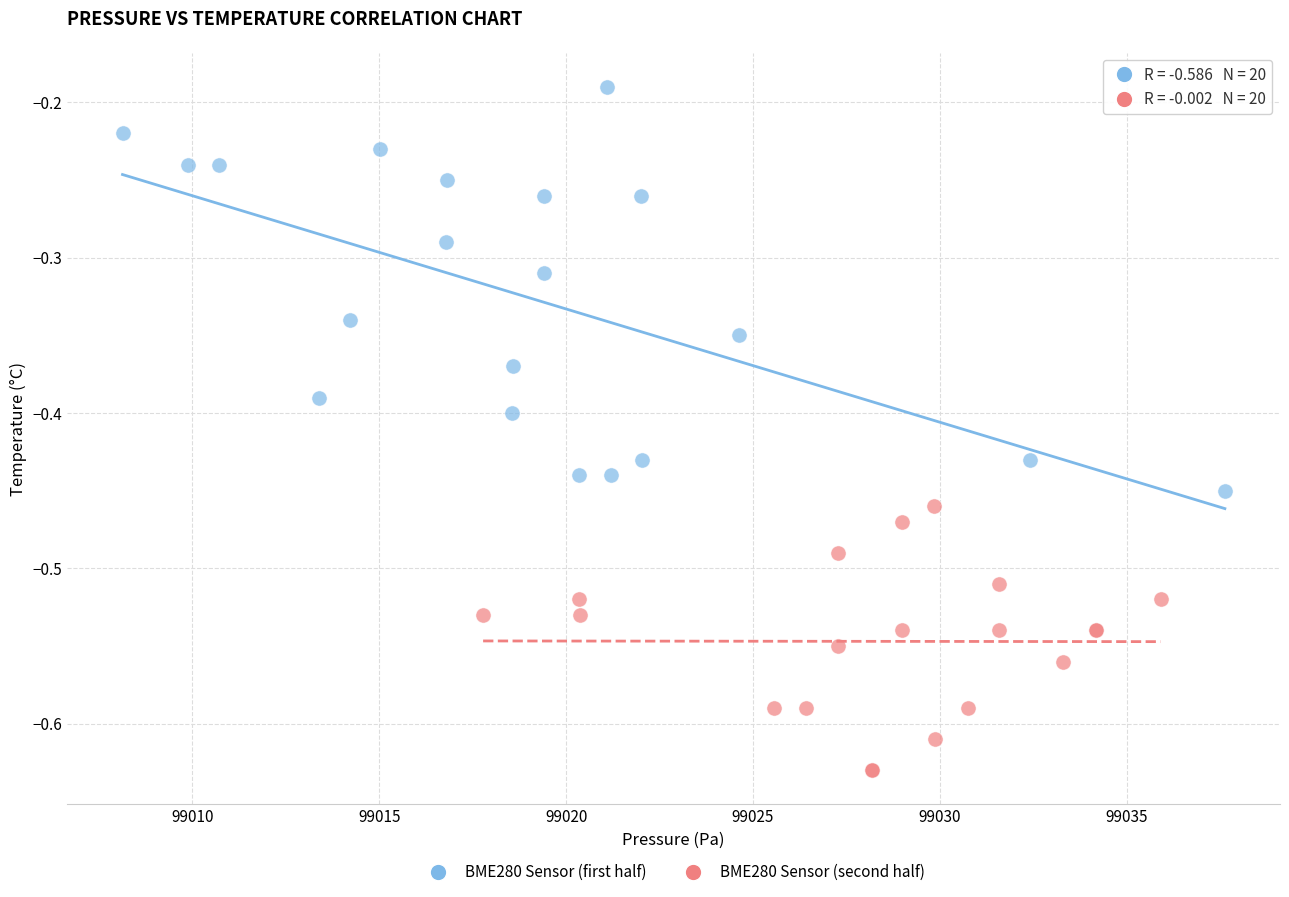

Which series reaches the minimum Y coordinate?

BME280 Sensor (second half)